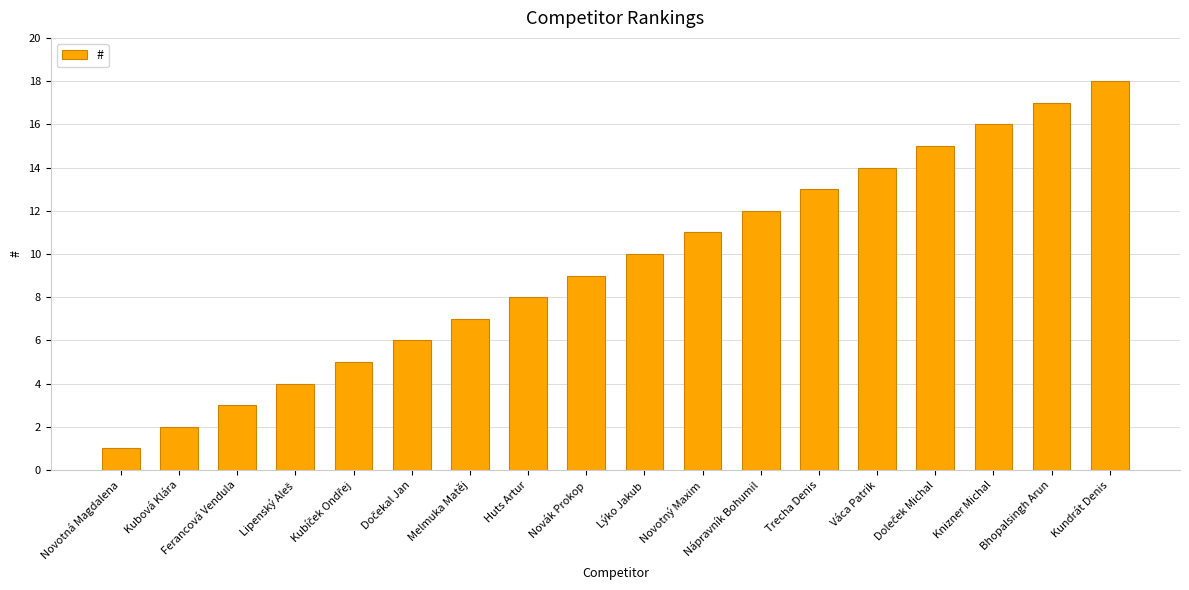

Are the bars grouped side by side (vs. stacked)?

No